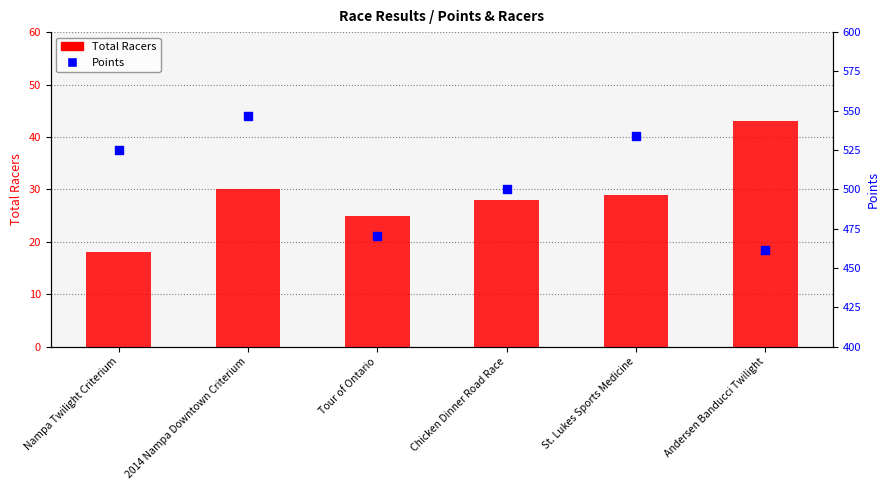

What are all the series names shown in the legend?

Total Racers, Points